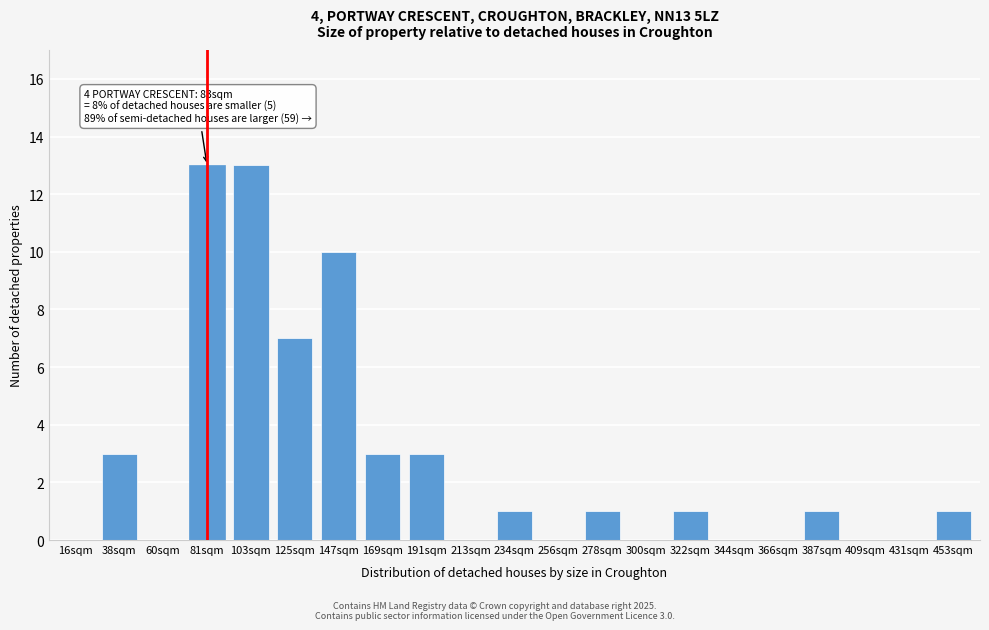

Reading left to right, what are all the values shown in this chart?

16sqm=0	38sqm=3	60sqm=0	81sqm=13	103sqm=13	125sqm=7	147sqm=10	169sqm=3	191sqm=3	213sqm=0	234sqm=1	256sqm=0	278sqm=1	300sqm=0	322sqm=1	344sqm=0	366sqm=0	387sqm=1	409sqm=0	431sqm=0	453sqm=1